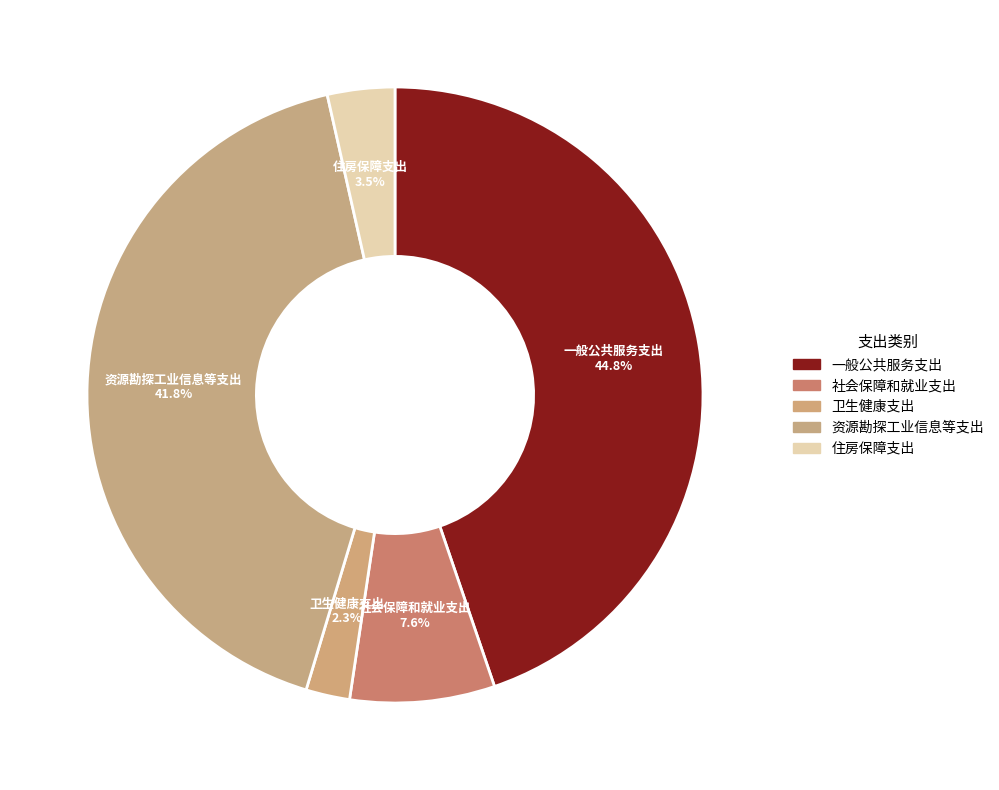

Is it true that 卫生健康支出 is 14% of the pie?

False